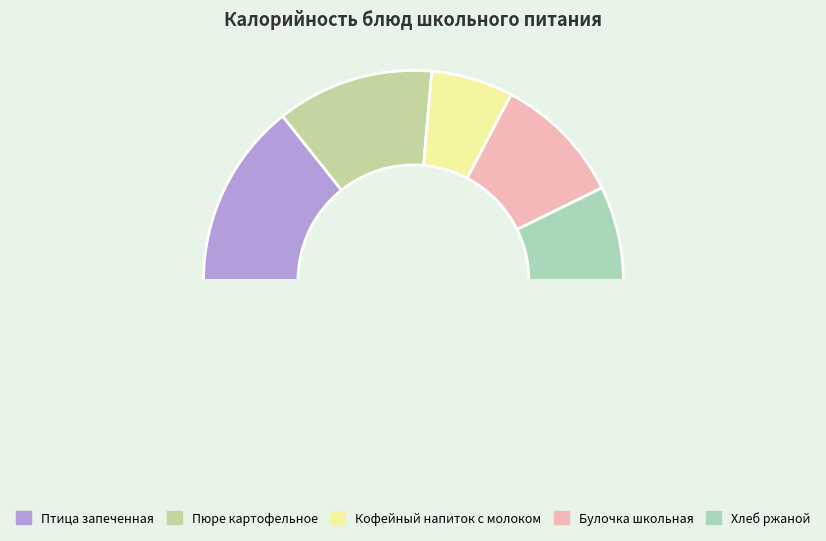

How many slices are in this pie chart?

6